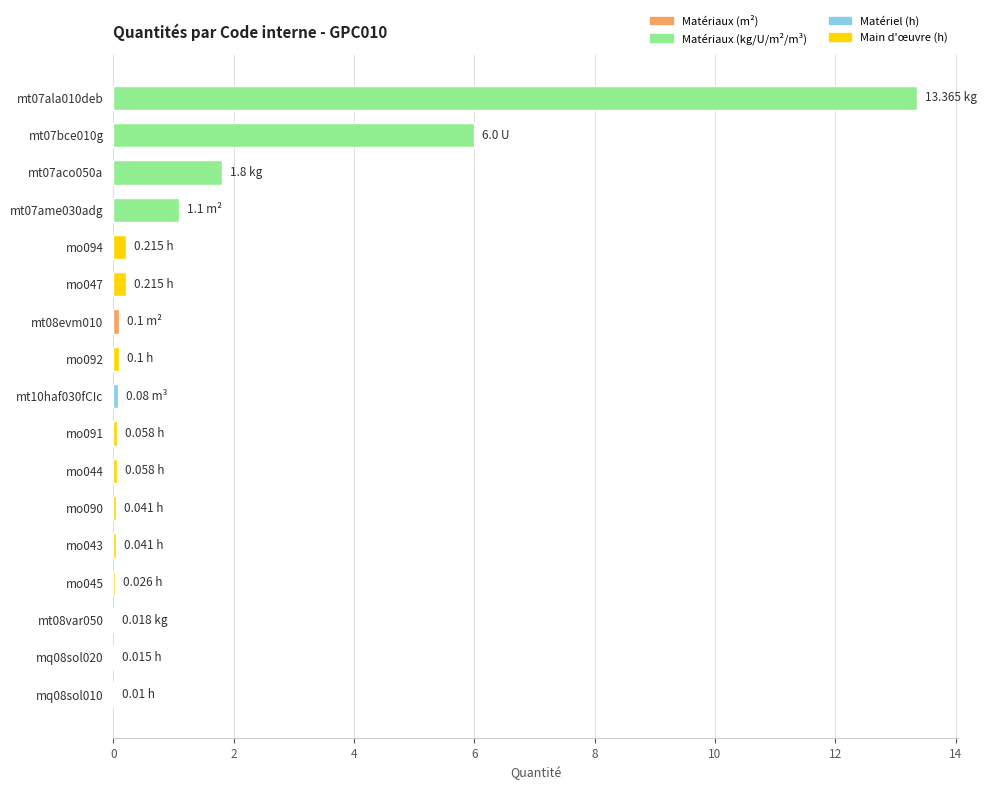

What is the sum of all values?

23.2